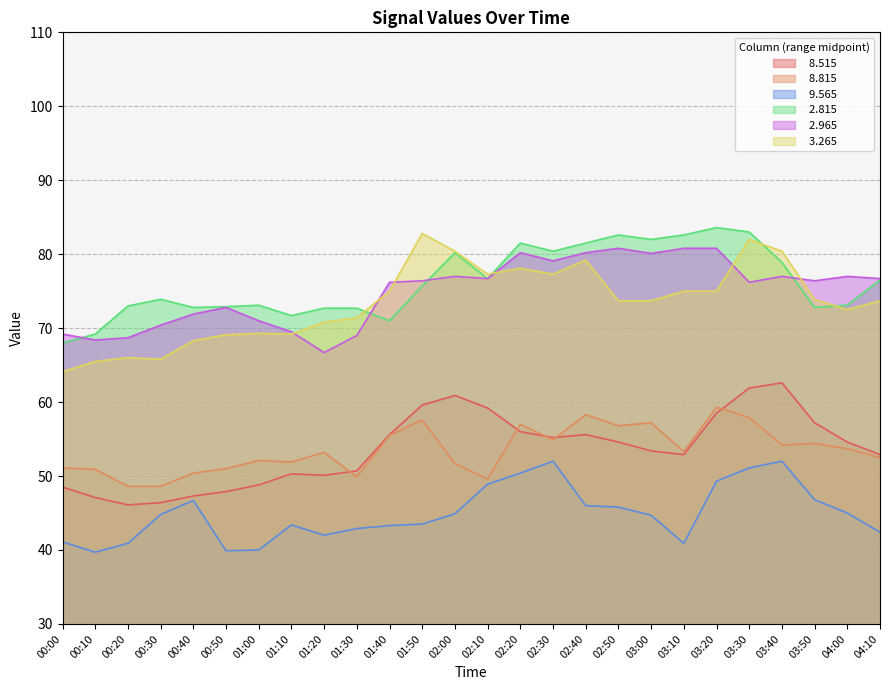

What is the sum of all   8.815 values?

1391.6